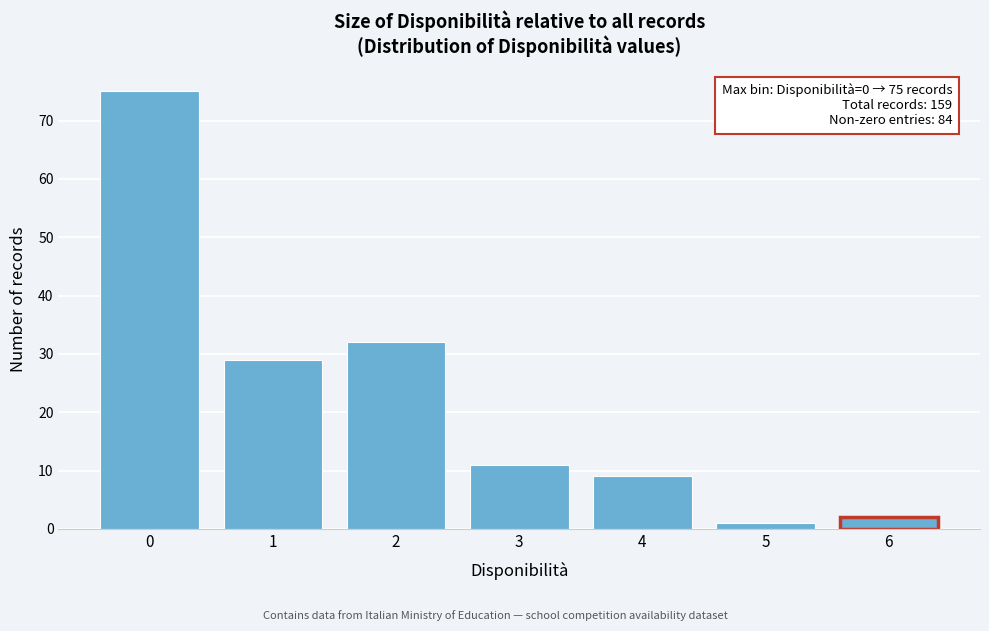

Reading left to right, list all the values displayed in this chart.

0=75	1=29	2=32	3=11	4=9	5=1	6=2